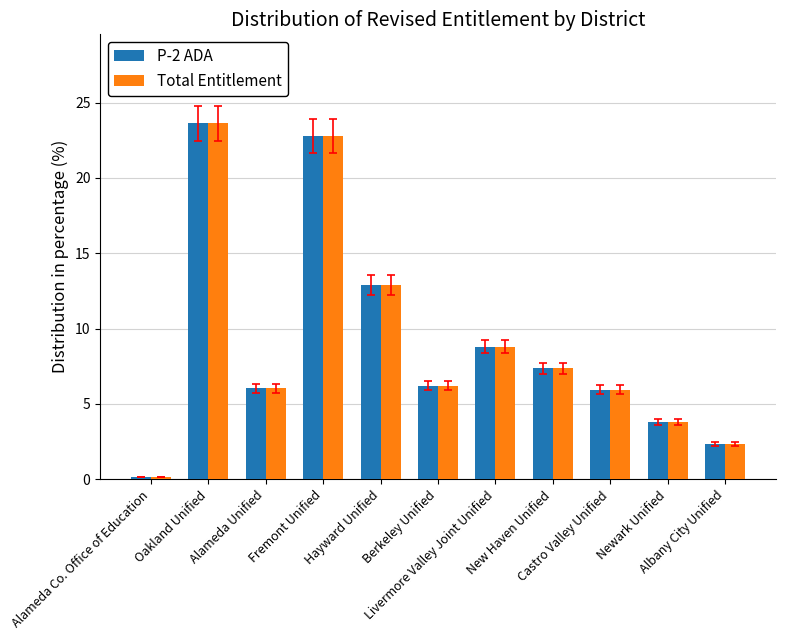

What is the greatest value displayed?

23.6